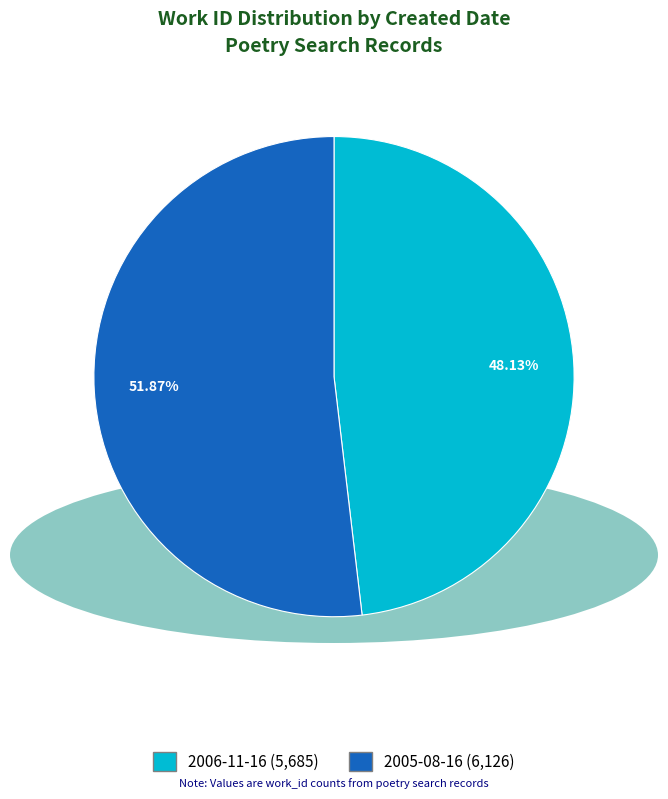

To the nearest percent, what percentage of the pie is 2006-11-16?

48%